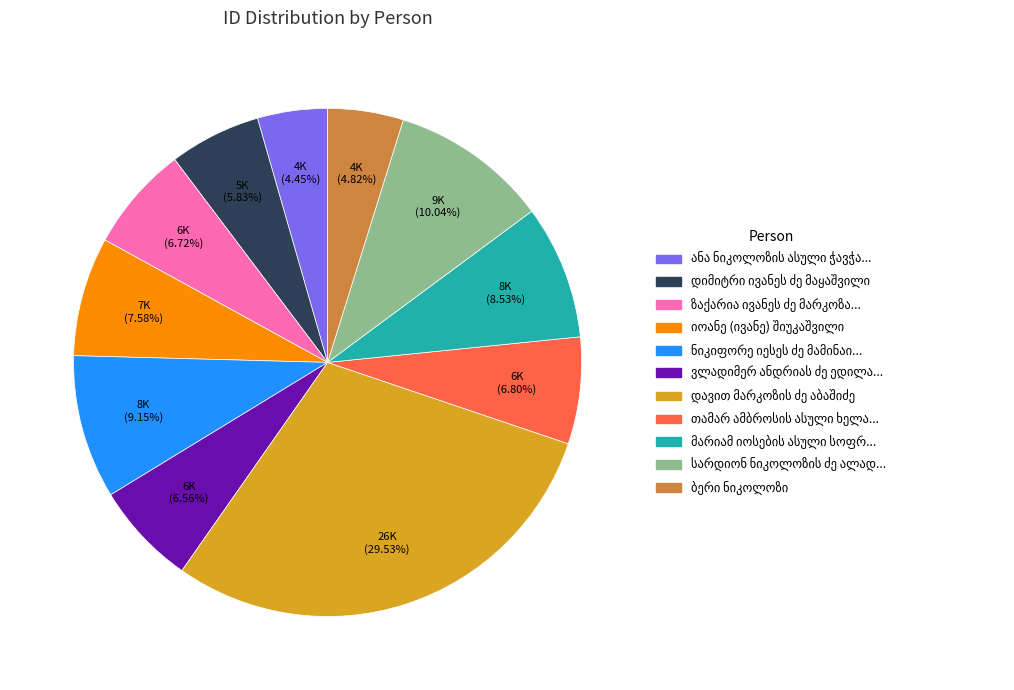

Does any single category account for the majority?

No